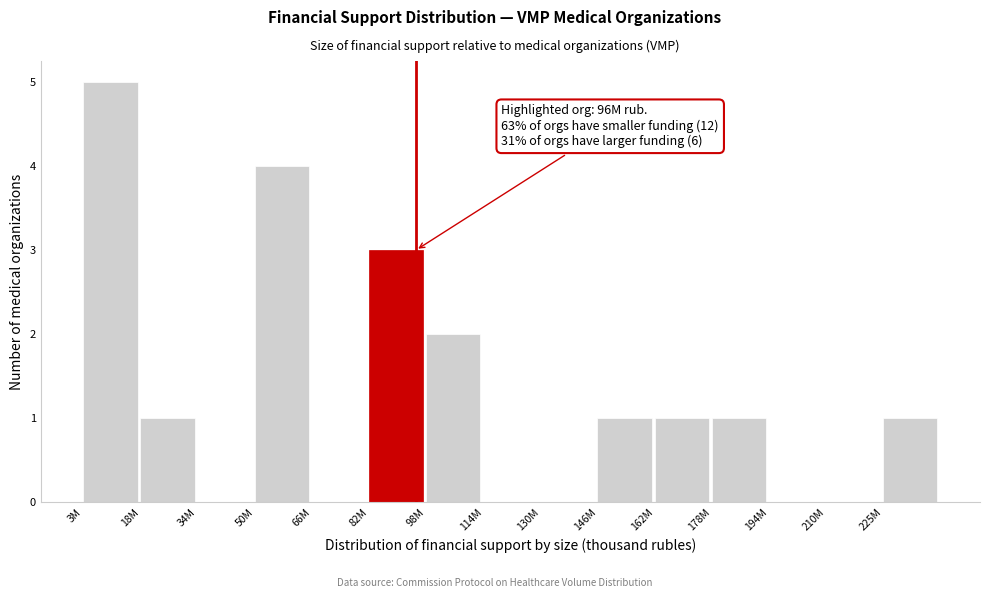

Reading left to right, extract all data points from this chart.

3M=5	18M=1	34M=0	50M=4	66M=0	82M=3	98M=2	114M=0	130M=0	146M=1	162M=1	178M=1	194M=0	210M=0	225M=1